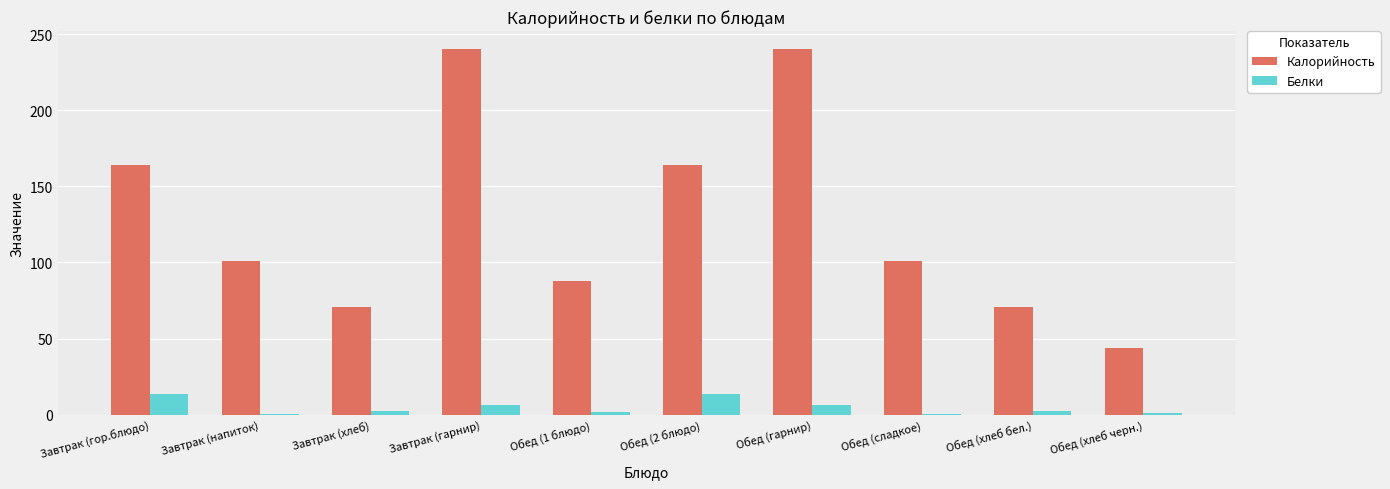

The value of Калорийность at Обед (сладкое) is 101.0. True or false?

True